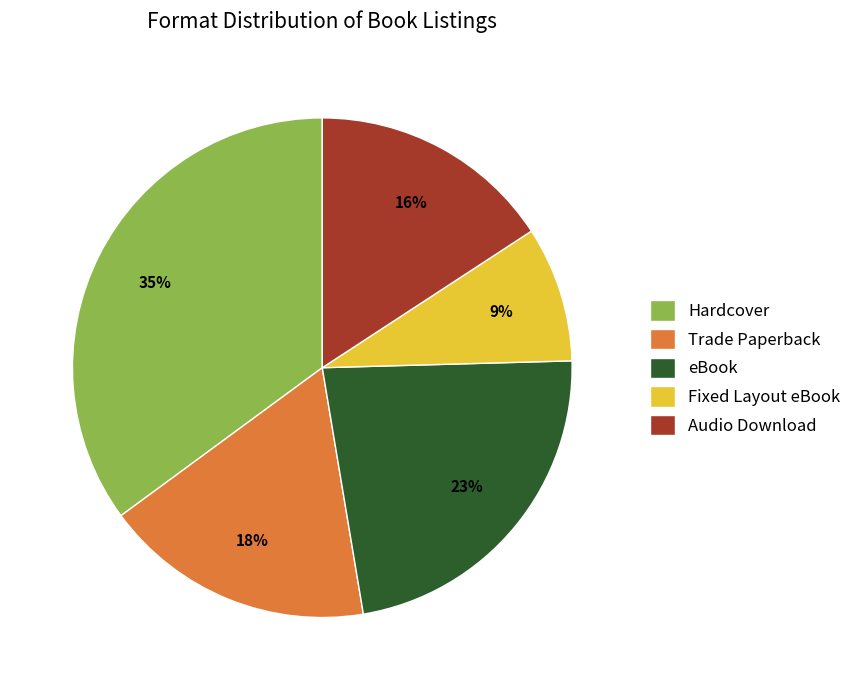

The Fixed Layout eBook slice represents 9% of the pie. True or false?

True